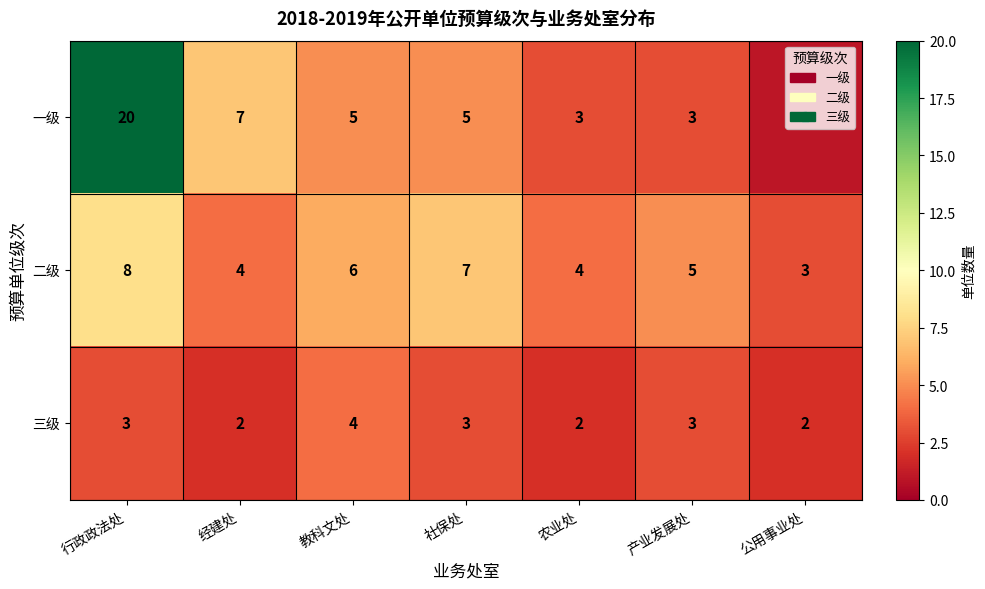

What is the difference between the highest and lowest values at 教科文处?

2